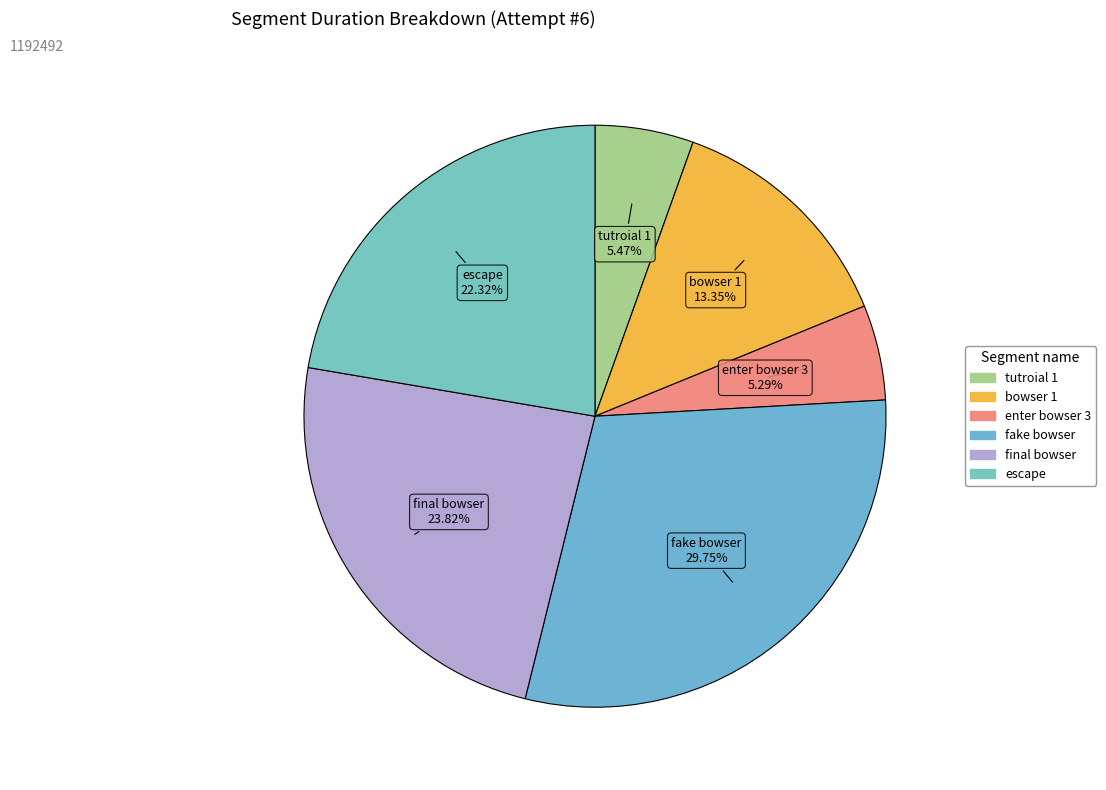

The bowser 1 slice represents 1% of the pie. True or false?

False